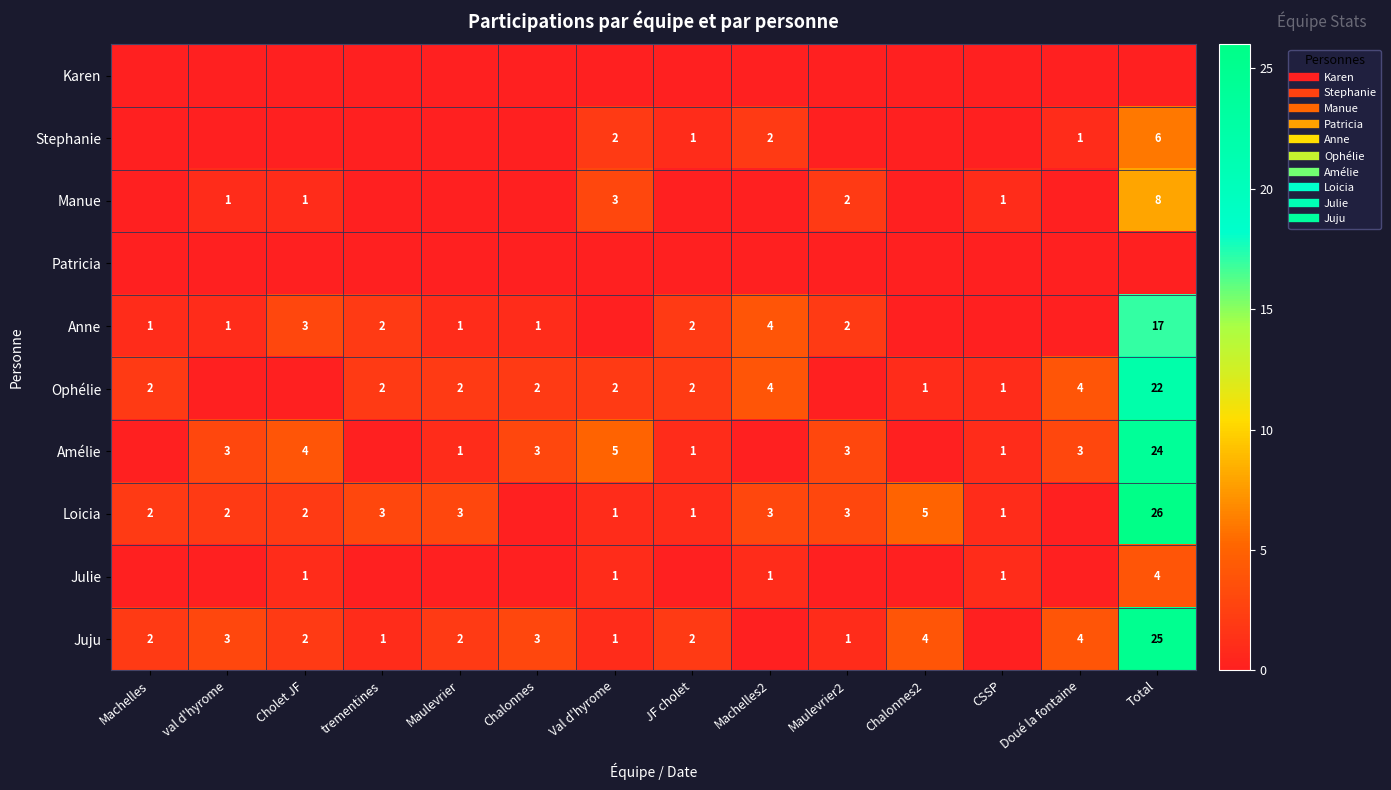

Between Maulevrier and Chalonnes, which series saw the biggest shift?

Loicia